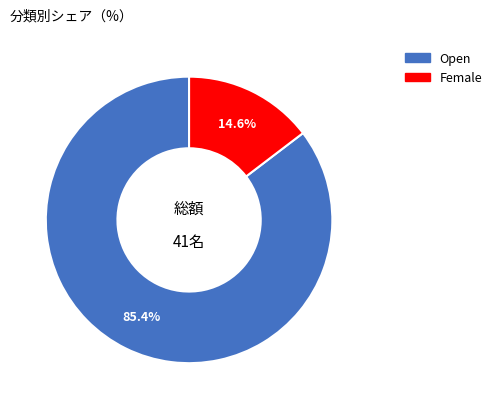

Is there any slice that represents more than half of the pie?

Yes